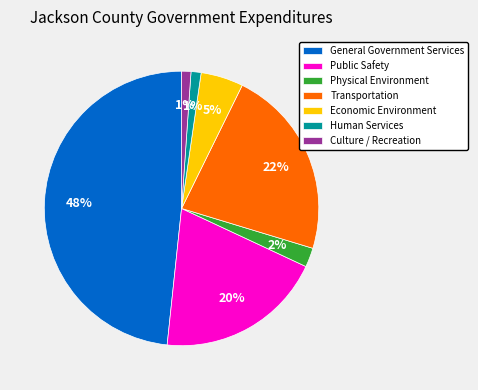

How many segments does this pie chart have?

7